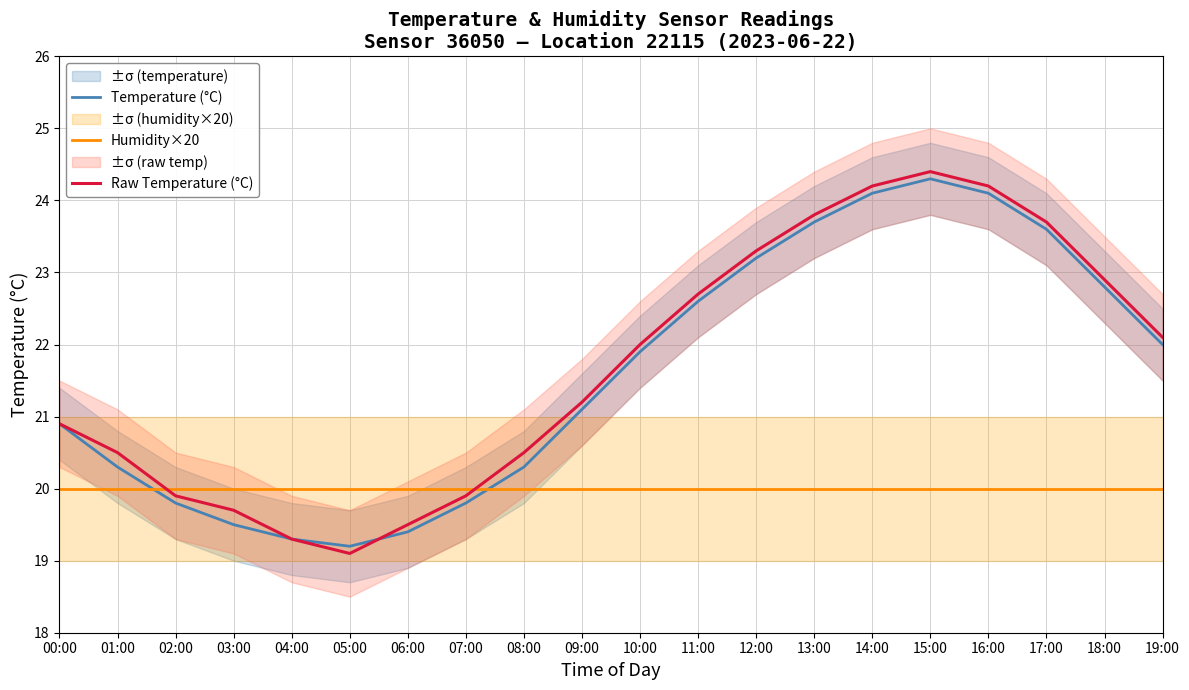

How many interior local valleys does the Temperature (°C) series have?

1